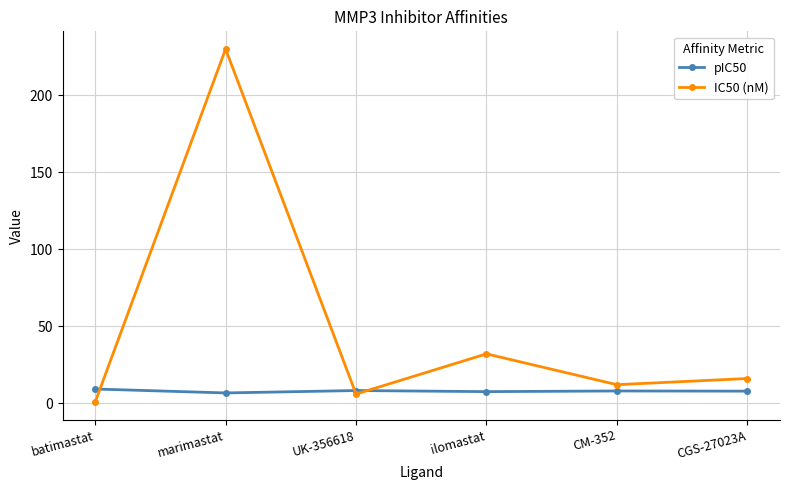

List the labels in order of IC50 (nM) value, largest first.

marimastat, ilomastat, CGS-27023A, CM-352, UK-356618, batimastat